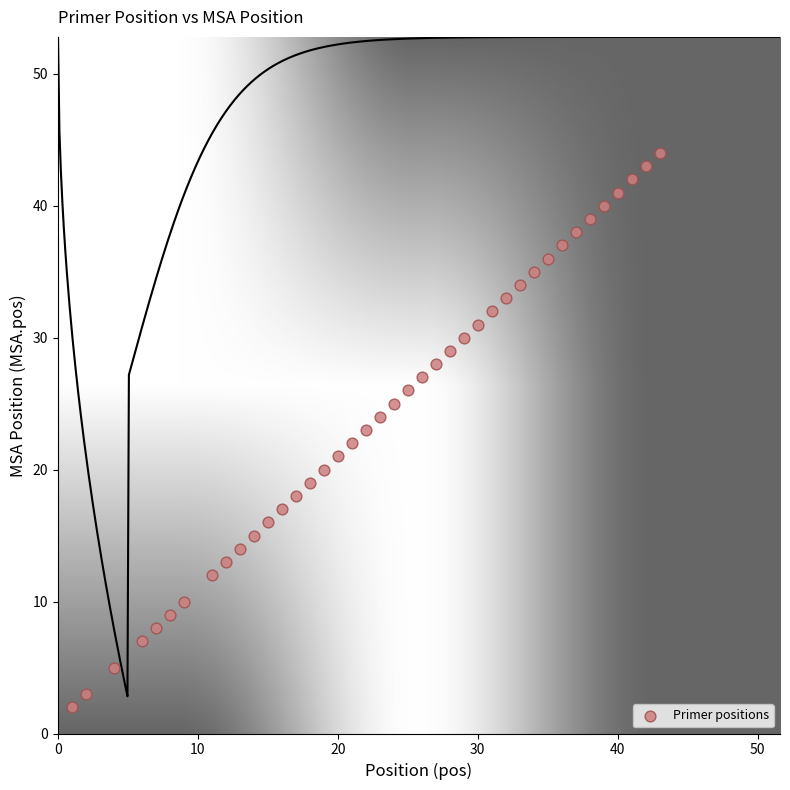

What is the range of X values (max minus min)?

42